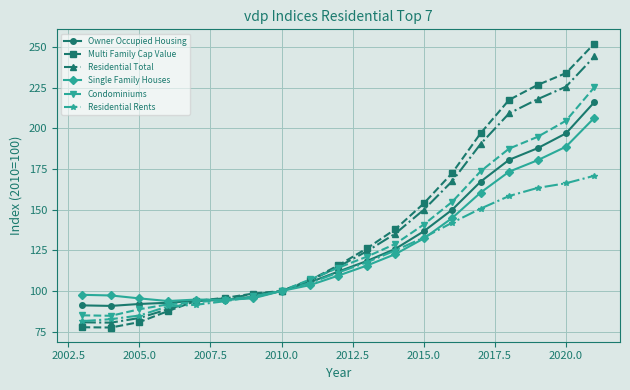

What is the lowest value of the Condominiums series?

84.7